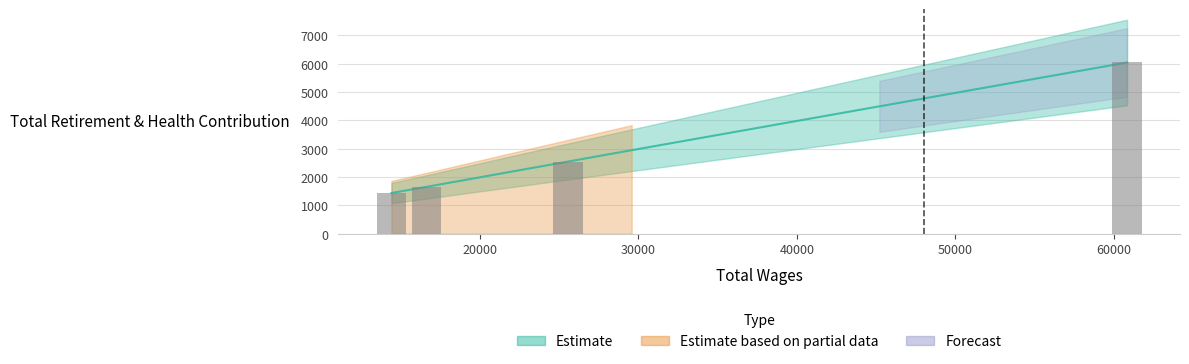

Are the bars grouped side by side (vs. stacked)?

No